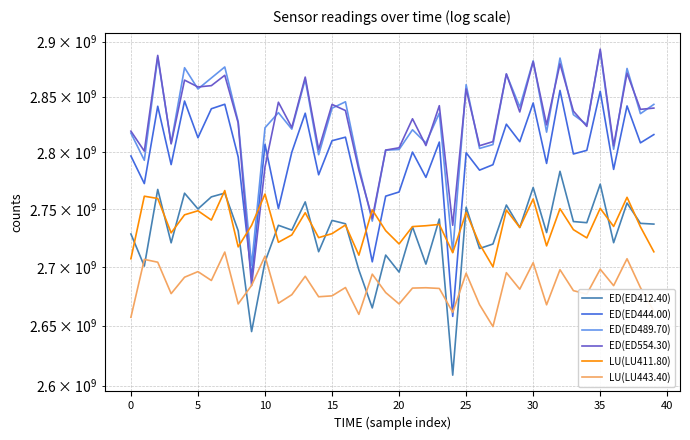

Reading right to left, what are all the values shown in this chart?

ED(ED412.40): 2736886235	2737520182	2755246500	2720763309	2771800868	2738101997	2739095716	2783133120	2729545216	2768886592	2733922066	2753500580	2719626852	2715732260	2751574198	2608718656	2741286107	2702328201	2734472566	2695489380	2710084388	2664993097	2697300452	2737158820	2740084781	2712977974	2756249033	2731662226	2735852589	2704283373	2645065600	2731096393	2763927990	2760646619	2750082934	2763862016	2720660379	2767169810	2700629037	2728303213
ED(ED444.00): 2815779638	2808393243	2841507446	2784837238	2854708050	2801705261	2798486189	2855539885	2790103853	2844152493	2809417929	2825073700	2788971254	2784160758	2799583268	2657861769	2809087972	2777772580	2800167881	2764925942	2761255808	2704291245	2762524571	2813452534	2810297316	2780049252	2834932278	2800108013	2750389778	2807076004	2691150509	2795833545	2843017874	2838969106	2812967012	2845923593	2789064274	2841207835	2772300105	2796701494
ED(ED489.70): 2842909394	2834526729	2875517101	2802712283	2891326061	2824769636	2833614454	2885010697	2817953554	2882512822	2840573376	2870364790	2806863597	2803426898	2860742564	2712537654	2835009225	2808220397	2820072521	2802487469	2801877659	2739465097	2787443739	2845248749	2839444544	2797817545	2865599808	2820653074	2835451876	2821886253	2701147181	2827312155	2876881883	2866838646	2856839268	2876201280	2808187309	2885798829	2792904512	2817107099
ED(ED554.30): 2839562166	2838418697	2871192978	2805786468	2893184274	2823113362	2836841252	2879805888	2824451428	2881706642	2836056859	2870552868	2809486144	2805832493	2856839661	2735838336	2841724937	2805982016	2829936329	2804003803	2801958235	2741878043	2784168347	2837355026	2842869485	2802444507	2867632603	2822108443	2844853019	2786991241	2683957394	2826238646	2869289737	2859872219	2858666249	2864896265	2807476196	2887470217	2801024530	2818857801
LU(LU411.80): 2712921197	2734506404	2760240374	2734850880	2750605531	2724919616	2732054244	2750265636	2718005659	2758798034	2733939026	2749107574	2700010322	2719657883	2747044059	2712136576	2736583734	2735459163	2734712548	2719686784	2731168969	2749280685	2710009234	2736106240	2728608301	2725129856	2746783405	2727487360	2721124873	2763104365	2735798957	2717158345	2766188333	2740400292	2748474925	2744953728	2729266843	2759228909	2761207881	2706933622
LU(LU443.40): 2662302747	2682226285	2706931840	2683893632	2697953837	2676758464	2679660461	2697541586	2667648182	2703565302	2680885604	2695007497	2649261430	2667780800	2694535222	2661281746	2681534948	2682131483	2681835766	2668369481	2678035620	2693724022	2659535387	2682315474	2675234706	2674465627	2691927158	2676229440	2668952475	2709230985	2684130432	2668368713	2712697024	2688323721	2695891922	2691113755	2677125275	2703968128	2706382701	2657112521